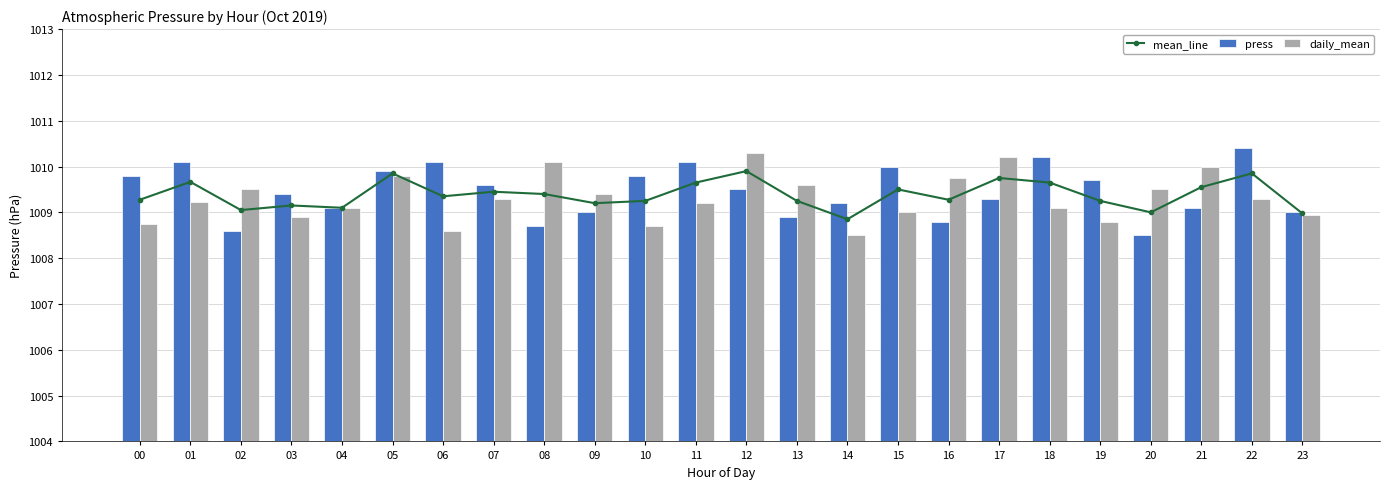

What is the spread (max minus min) of values at 19?

0.9